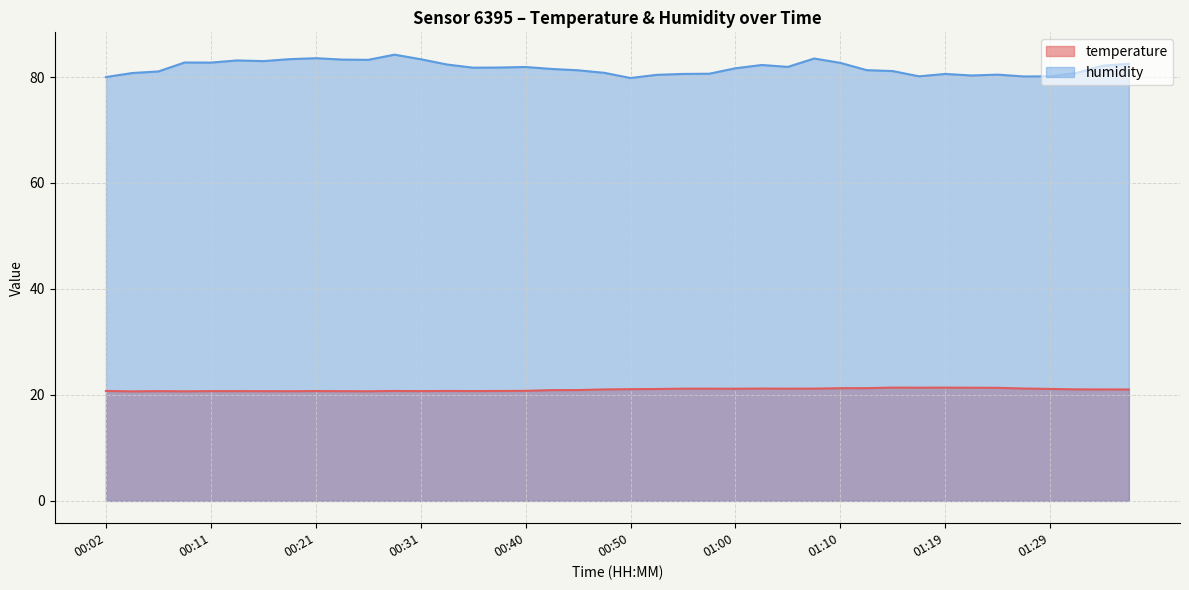

What is the greatest value displayed?

84.2